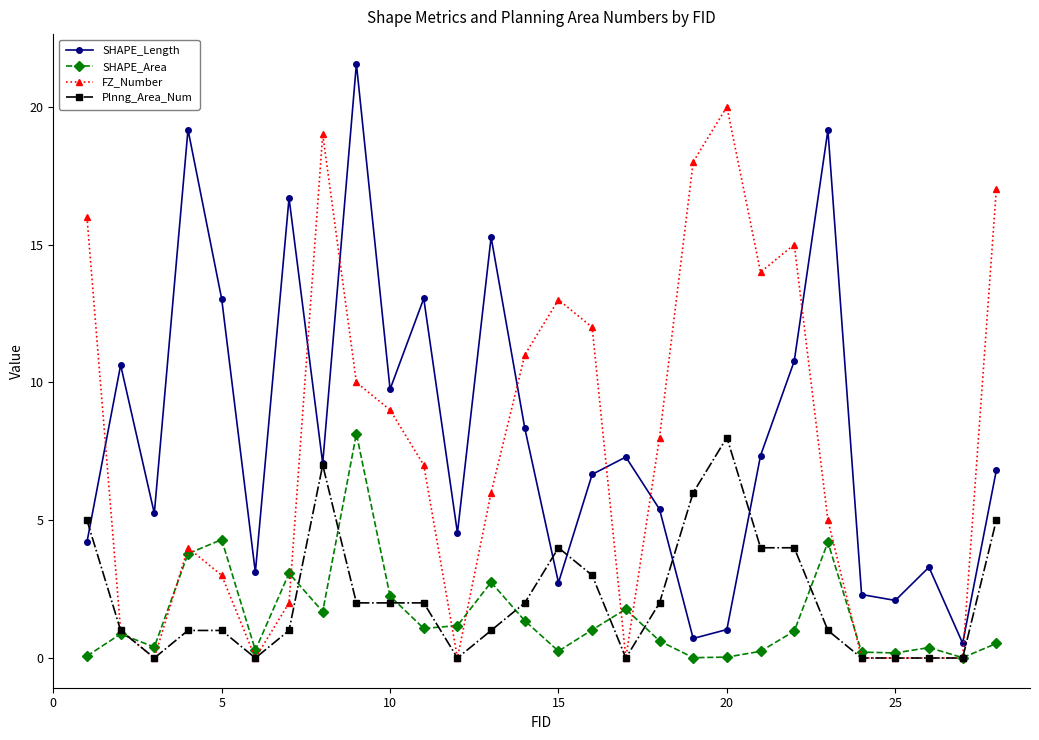

What is the value of the FZ_Number point at the 21st from the left?

14.0